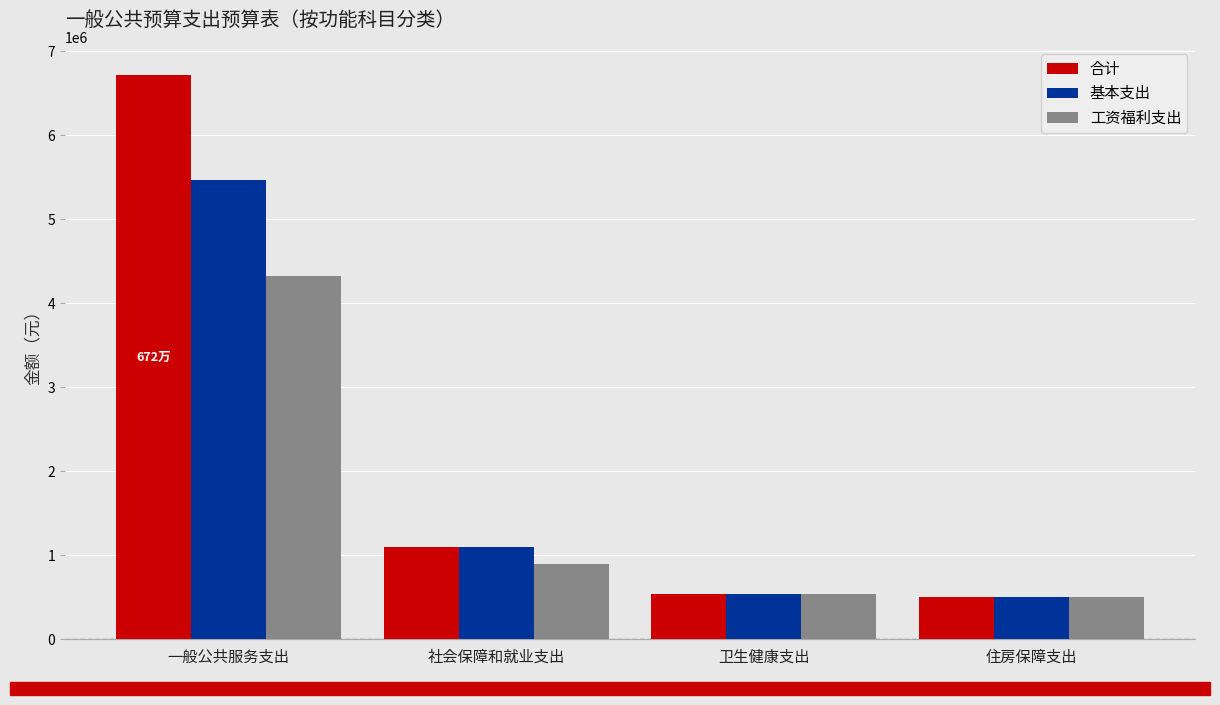

Which series changed the most between 一般公共服务支出 and 住房保障支出?

合计